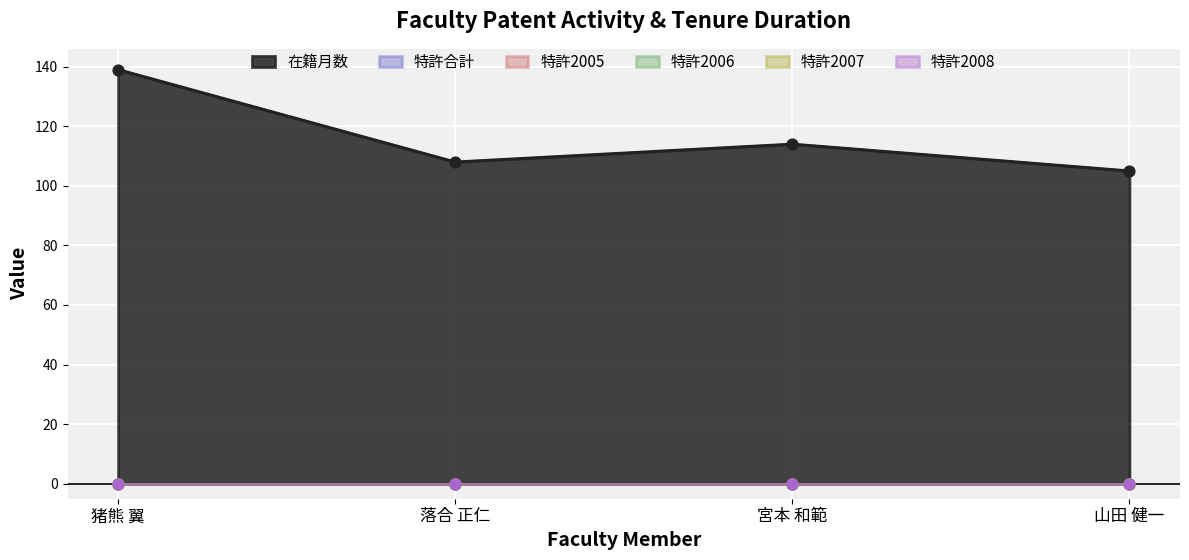

Which series has the widest spread of Y values?

在籍月数